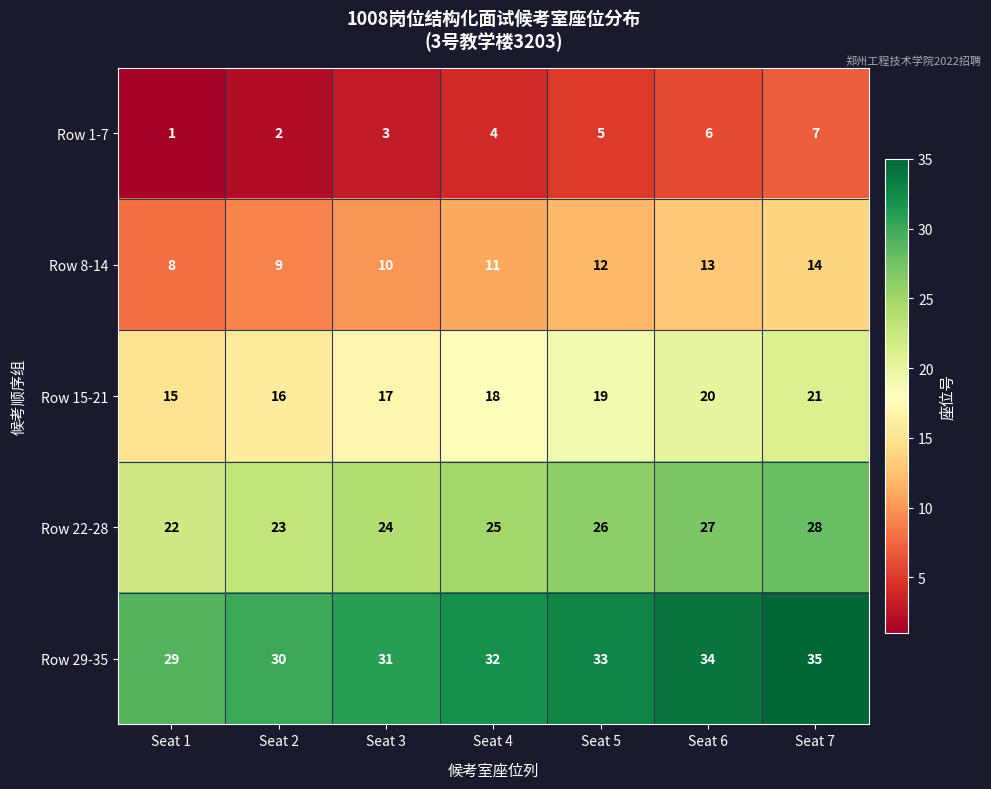

Which category has the highest value across all series?

Seat 7